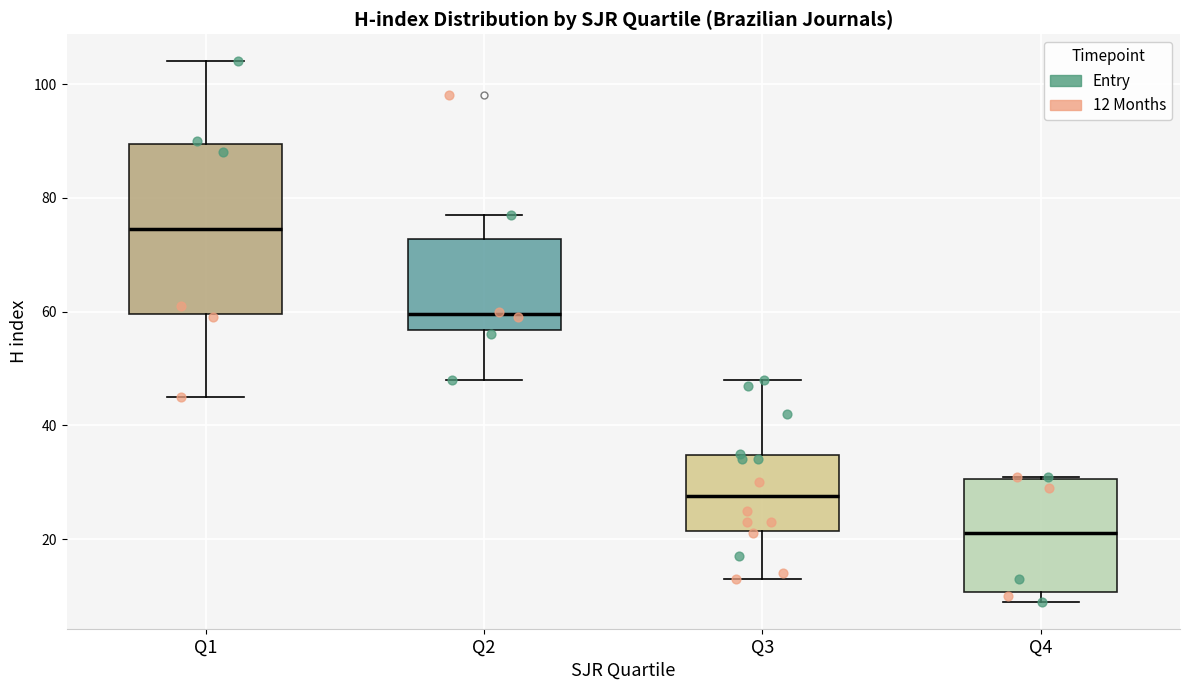

Where does the lower whisker of the box for Q1 end on the y-axis? The values are not printed on the chart, so give them approximately, as read against the axis.

46